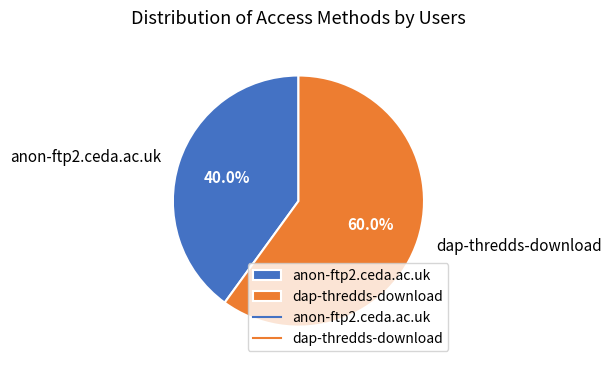

Combined, do anon-ftp2.ceda.ac.uk and dap-thredds-download account for over 50%?

Yes